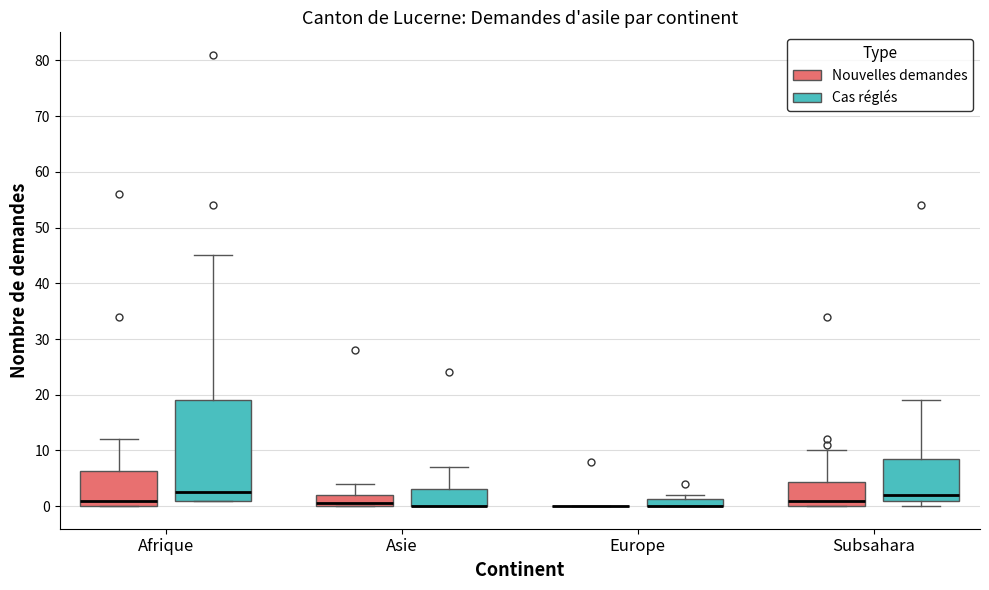

Comparing the boxes themselves (not the whiskers), which one is the tallest?

Afrique (Cas réglés)